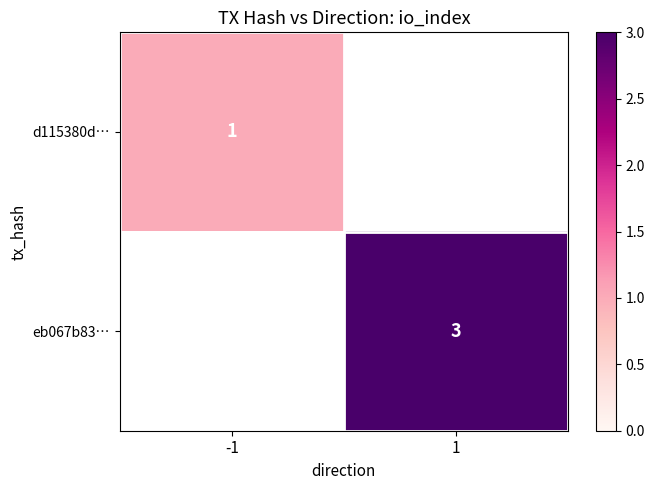

Which label corresponds to the largest value in the chart?

1